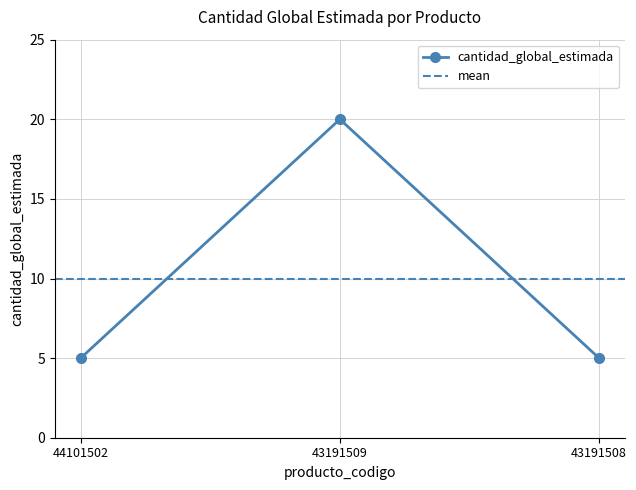

Which label corresponds to the largest value in the chart?

43191509